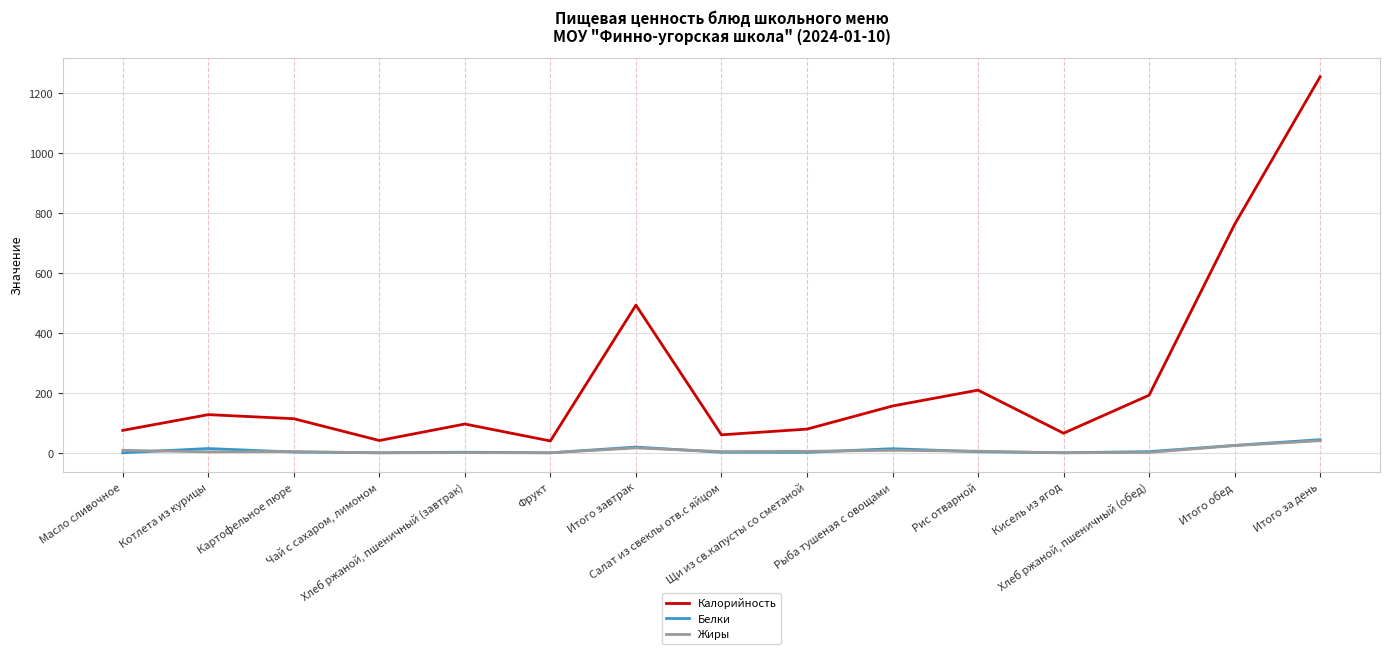

Is the value of Жиры at Фрукт greater than the value of Калорийность at Итого обед?

No